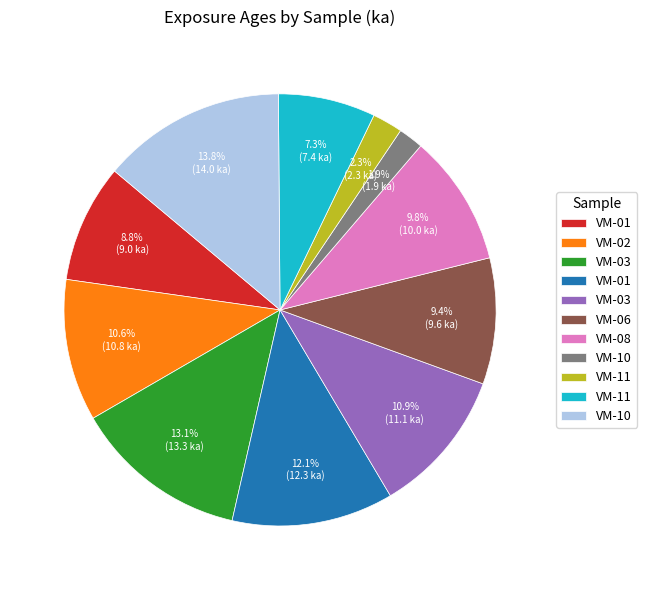

Is there a majority slice in this chart?

No